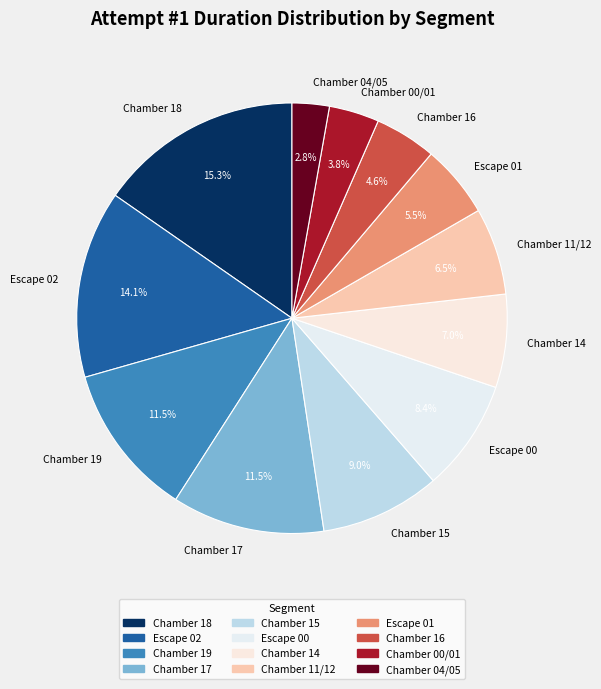

The Escape 00 slice represents 8% of the pie. True or false?

True